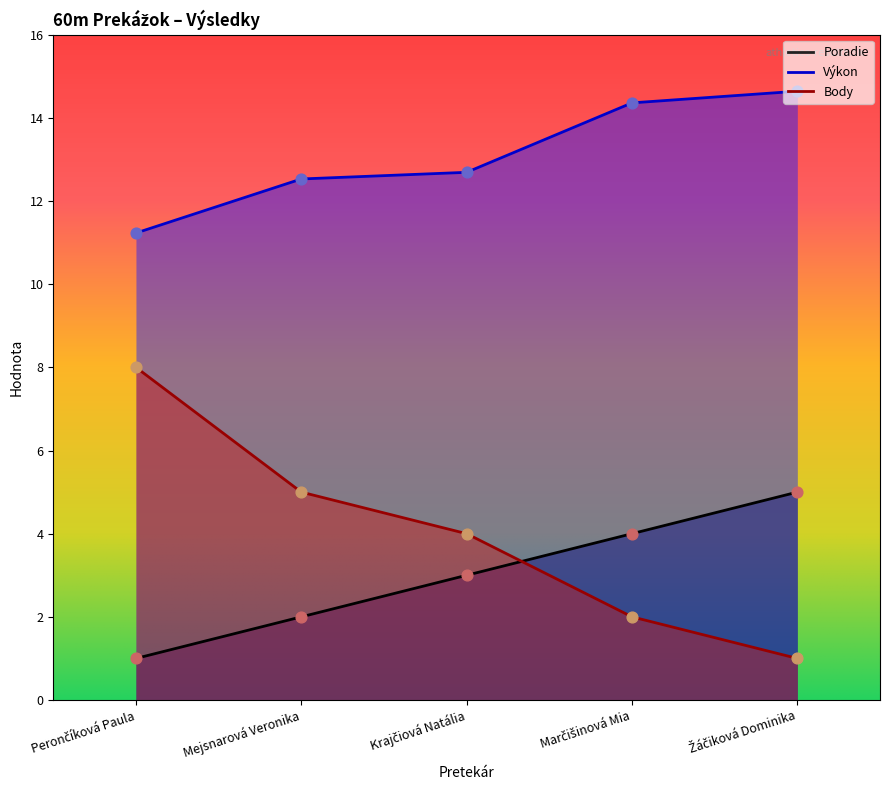

At which category is the sum across all series the highest?

Žáčiková Dominika